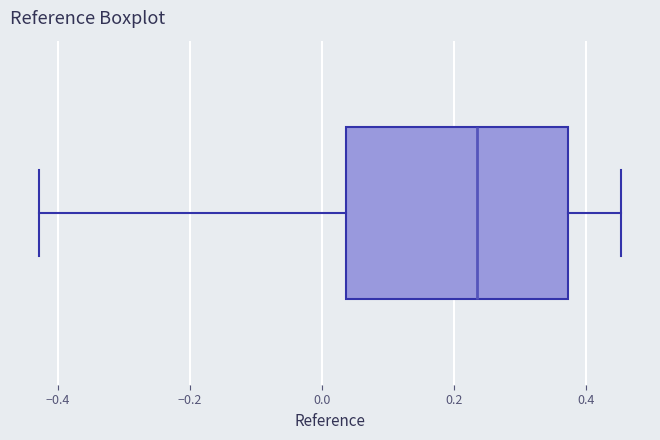

Transcribe this box plot: give where the median line is, the range the box spans, and where the two whiskers end, as read against the x-axis. The values are not printed on the chart, so give them approximately, as read against the axis.

median 0.24, box 0.04 to 0.38, whiskers -0.42 to 0.46